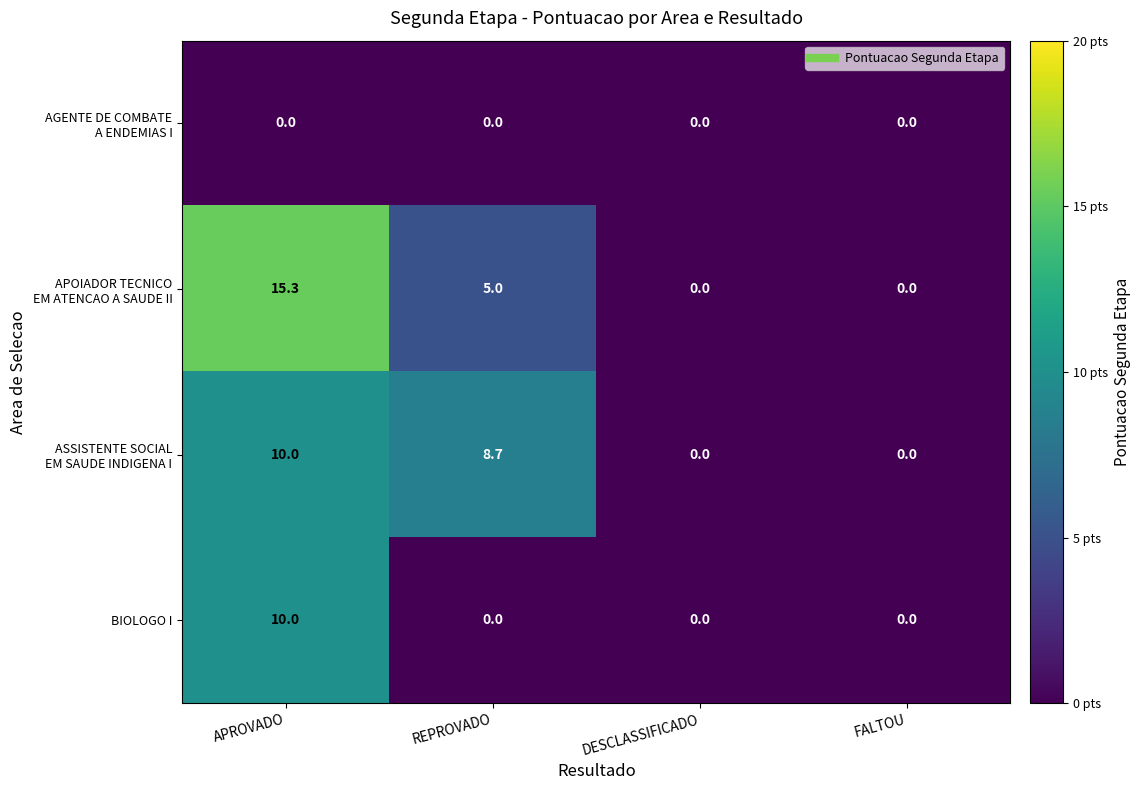

At which category is the sum across all series the highest?

APROVADO